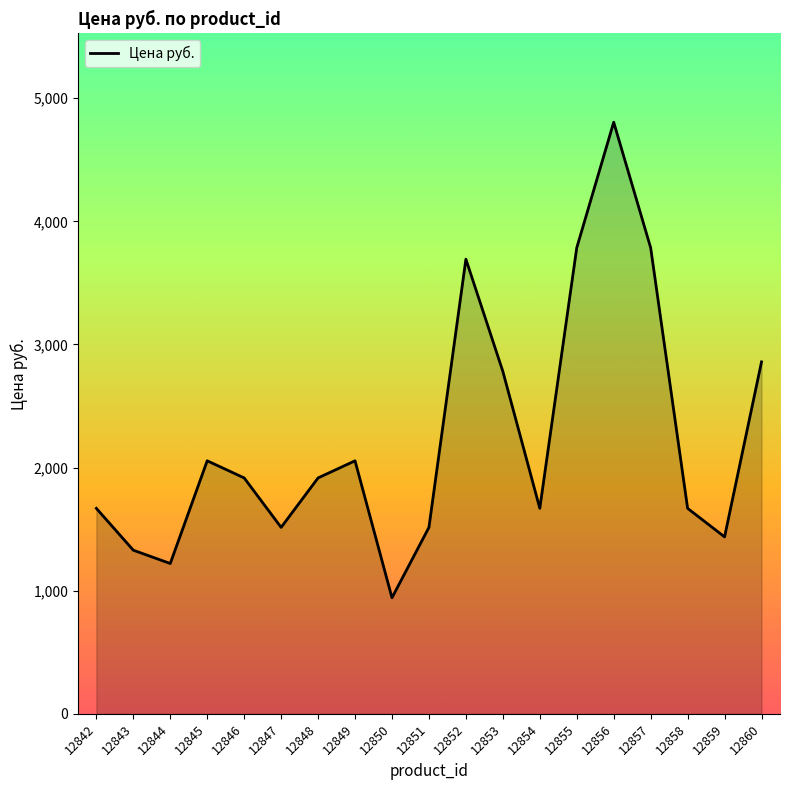

The value at 12855 is 6350.0. True or false?

False